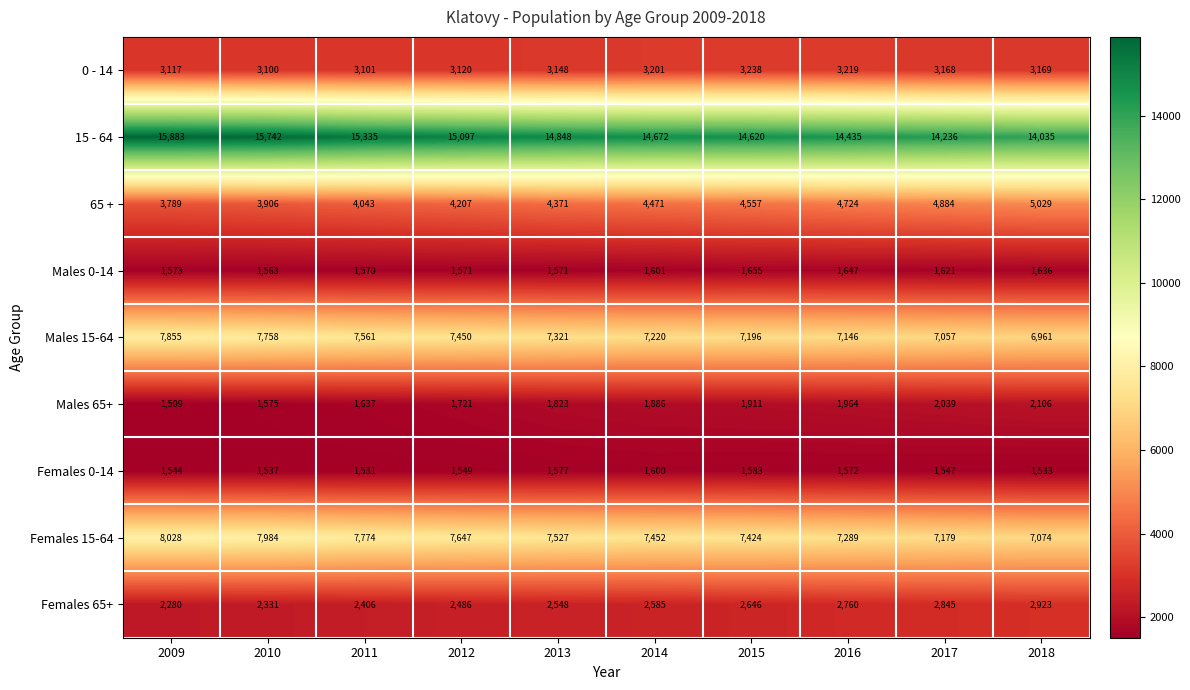

What is the spread (max minus min) of values at 2012?

13548